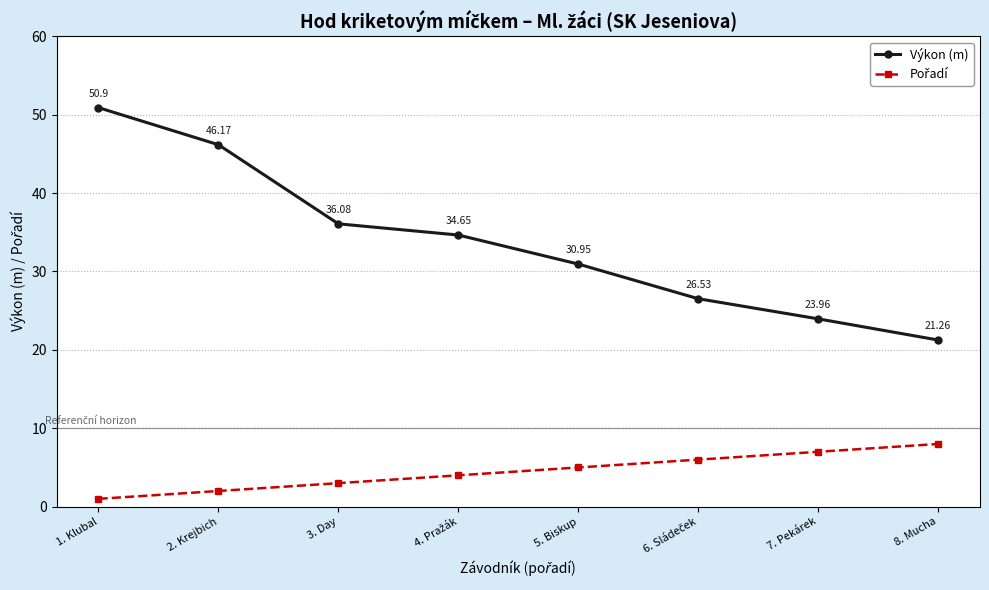

How many values in the Výkon (m) series exceed 34?

4